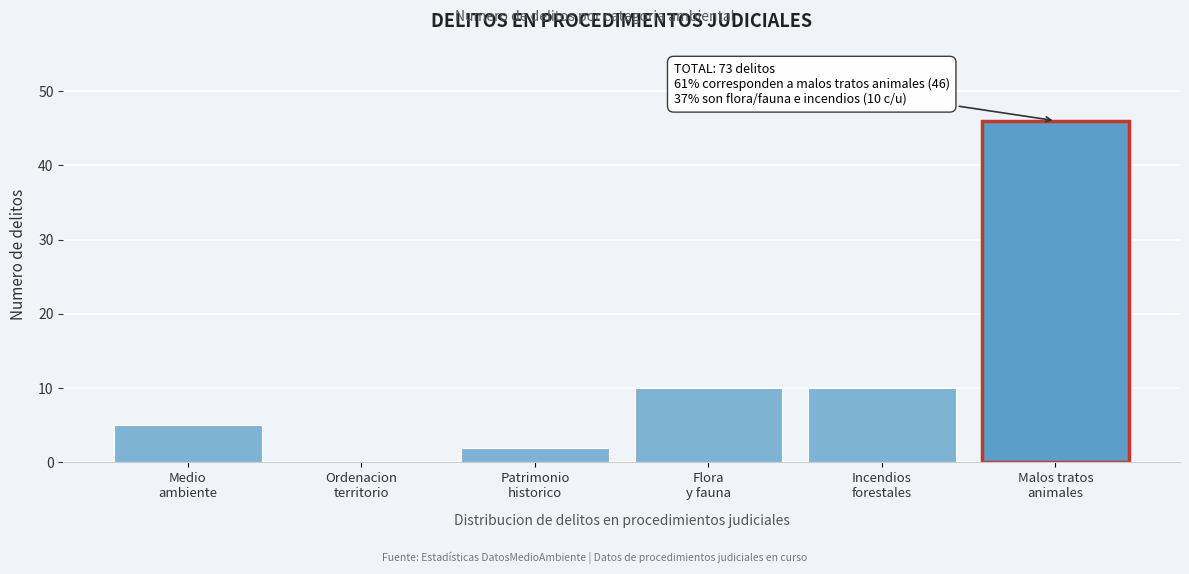

What is the sum of all values?

73